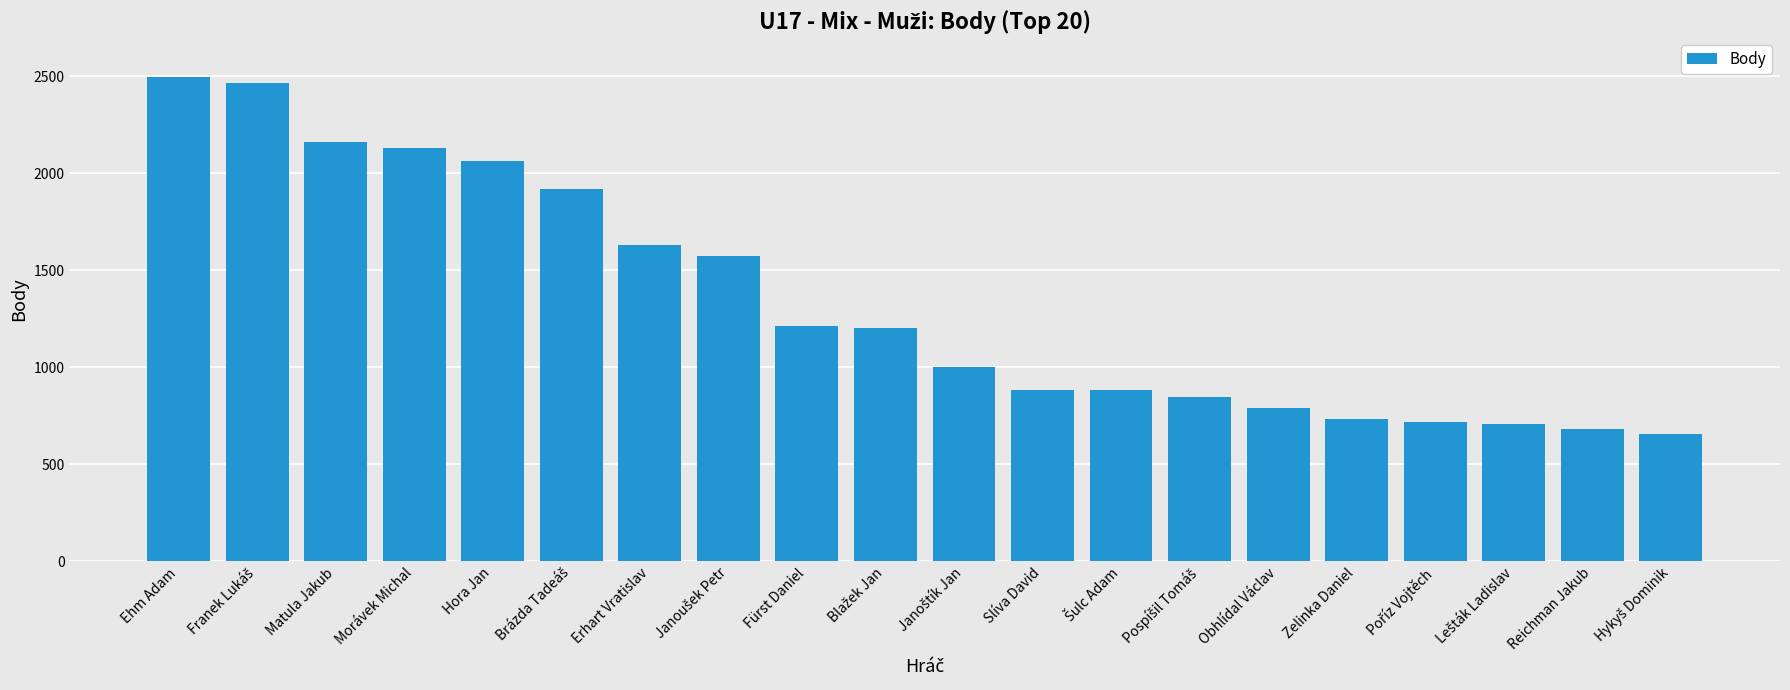

What is the difference between the maximum and minimum values?

1838